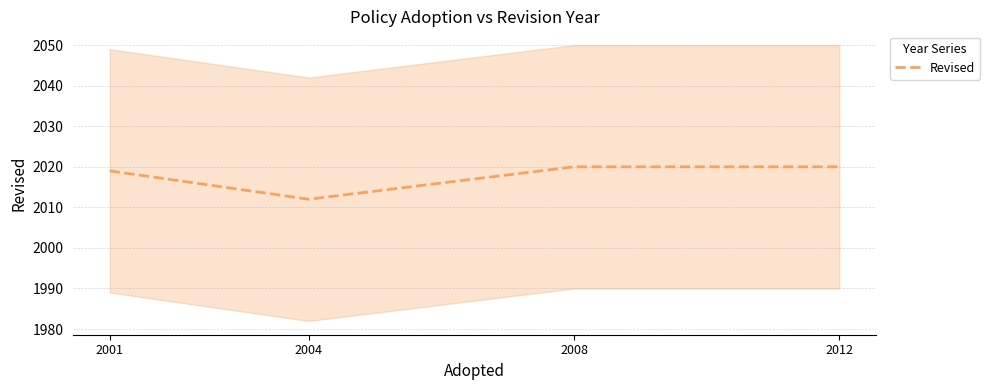

Where is the data nearest to the value 2016?

2001